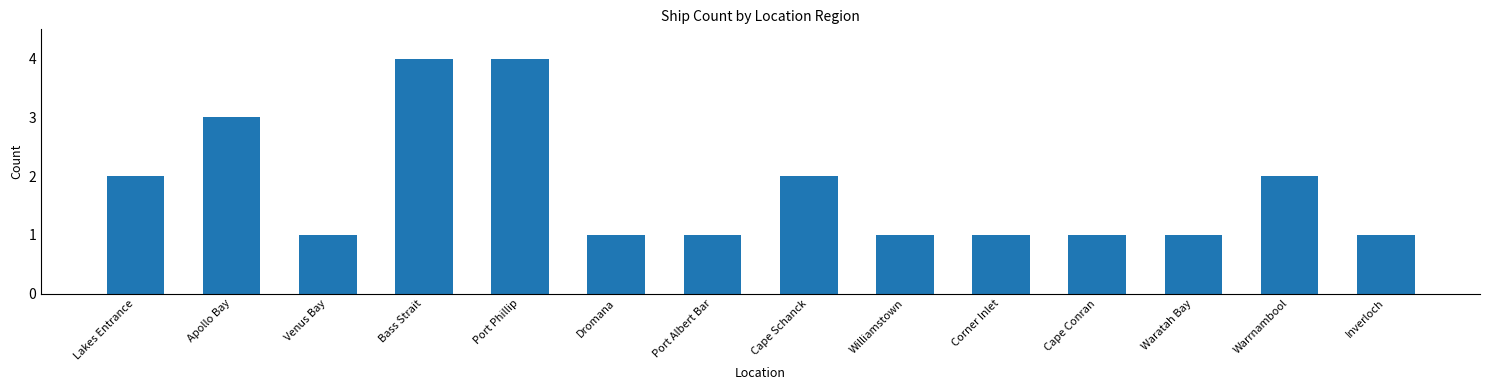

What is the greatest value displayed?

4